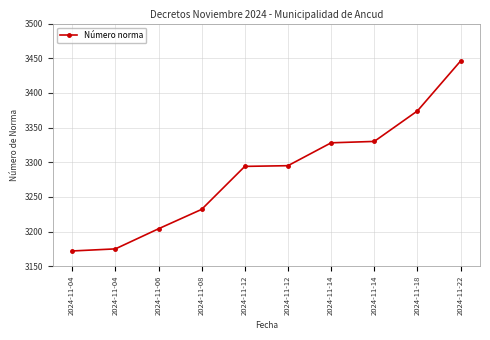

How many lines are shown in the chart?

1